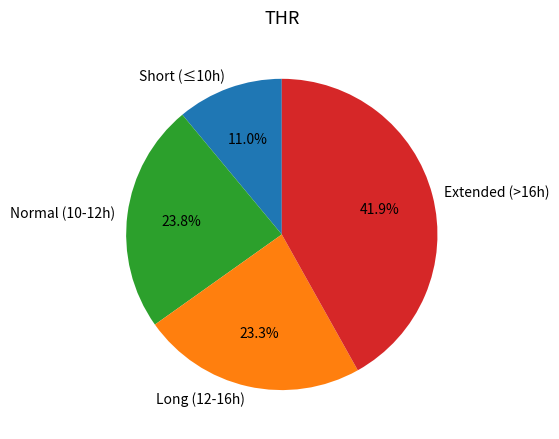

Which category has the biggest portion of the pie?

Extended (>16h)